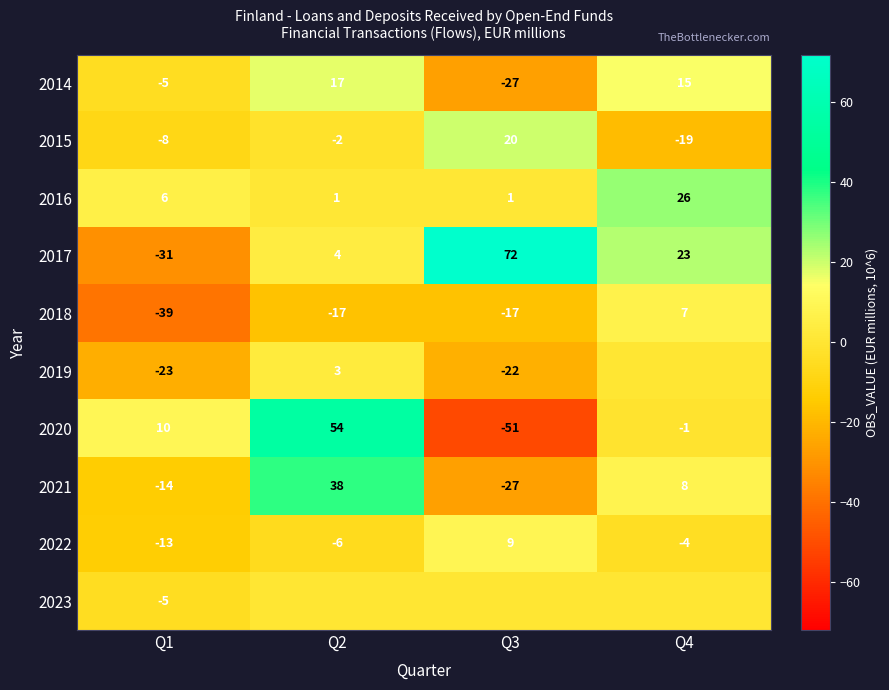

What is the spread (max minus min) of values at Q4?

45